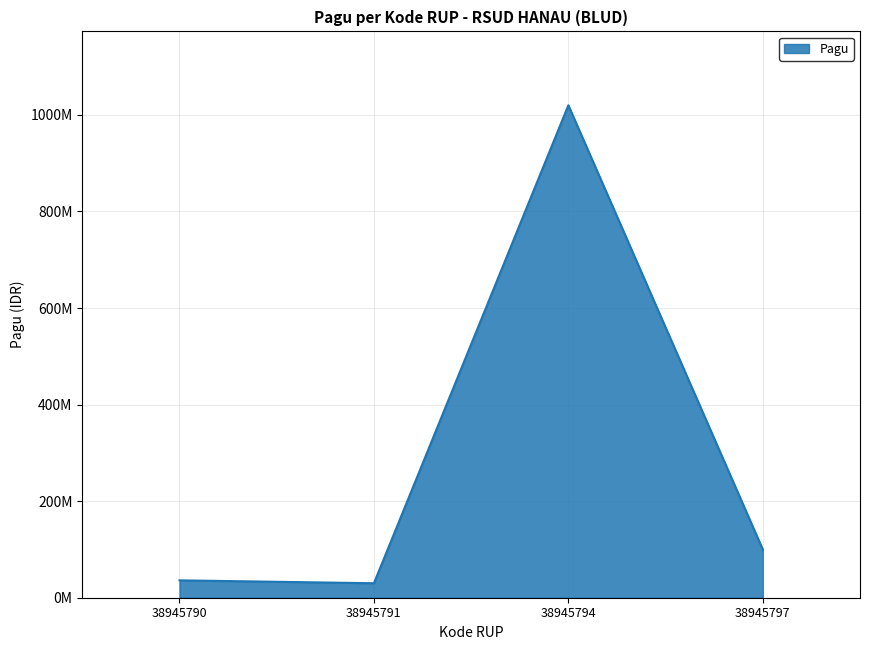

What is the maximum value shown in the chart?

1020000000